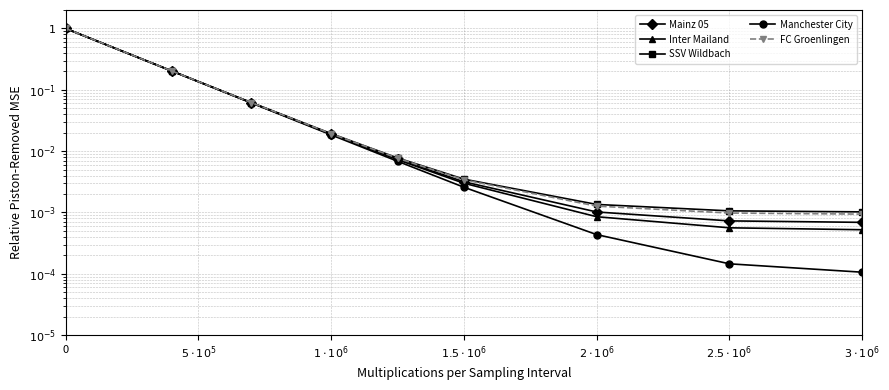

What is the difference between the second highest and second lowest values in the SSV Wildbach series?

0.2